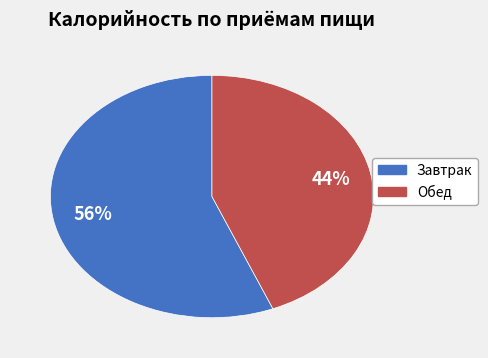

Is the sum of Обед and Завтрак greater than half?

Yes